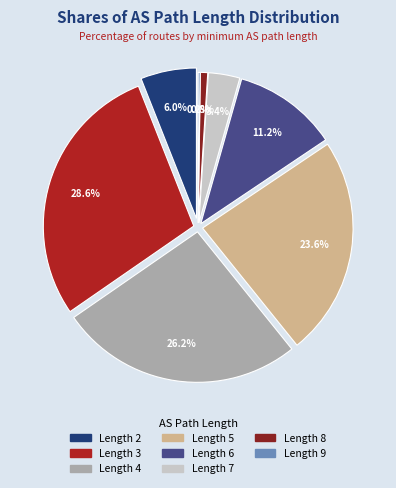

What percentage do 9 and 3 together represent?

29.5%